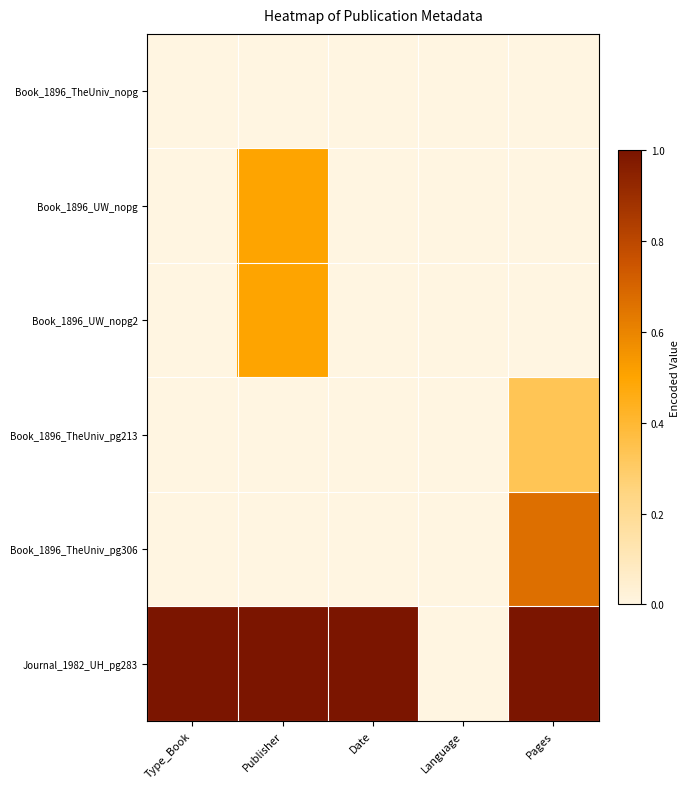

Which series has the widest spread of values?

Journal_1982_UH_pg283